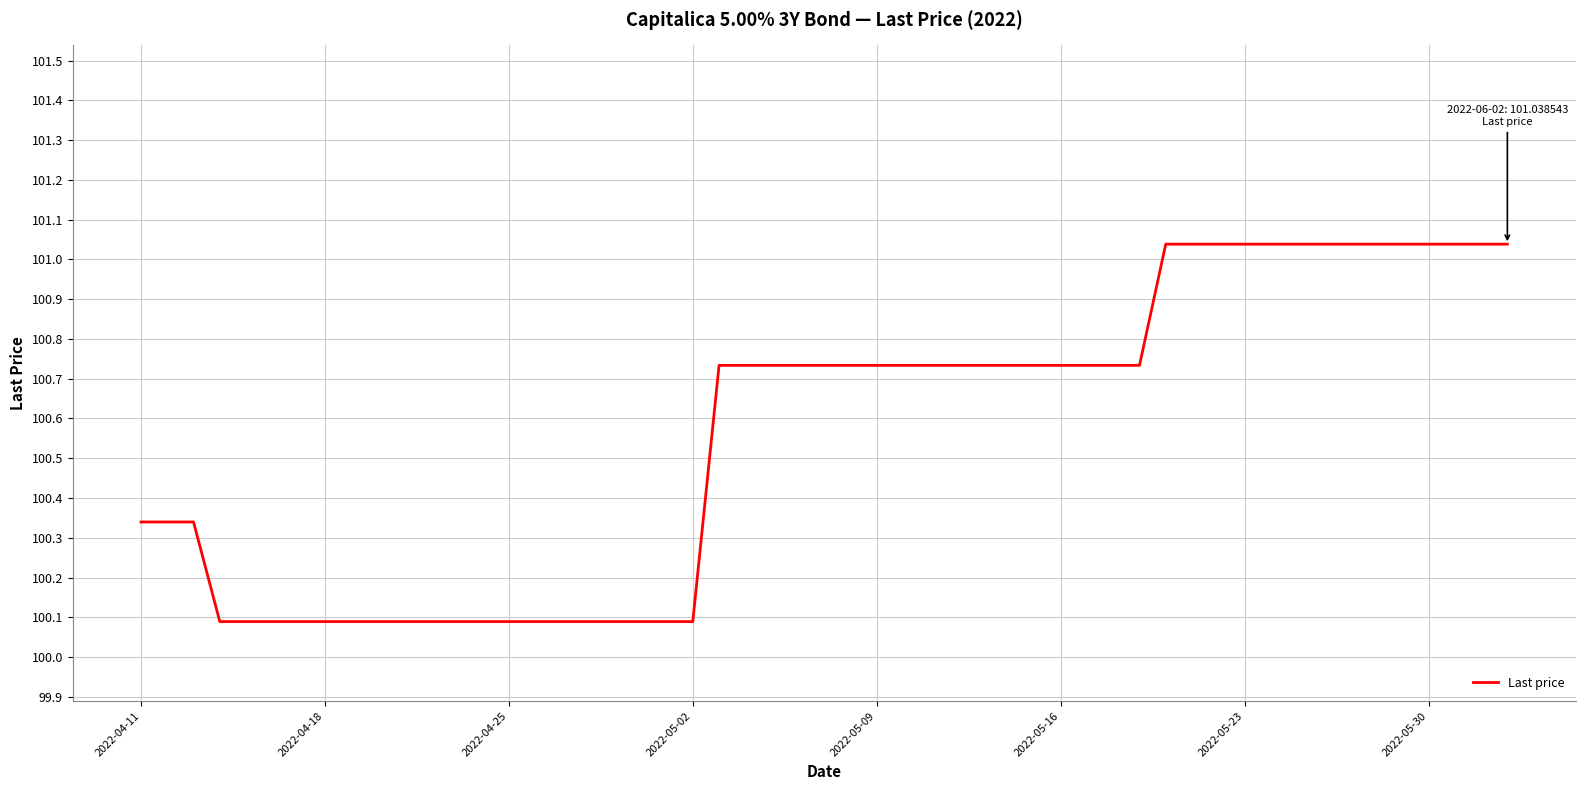

What is the difference between the maximum and minimum values?

0.9